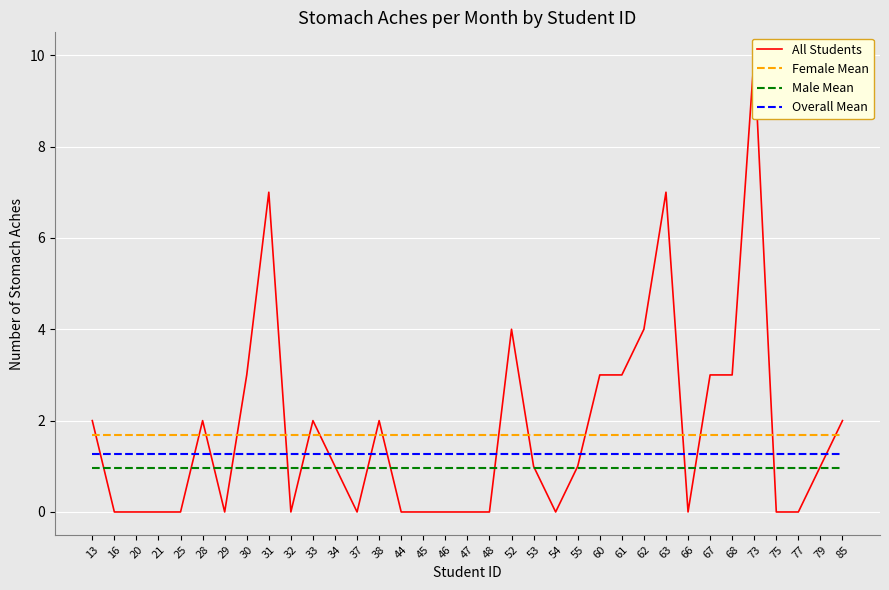

Is the value of Male Mean at 53 greater than the value of All Students at 29?

Yes